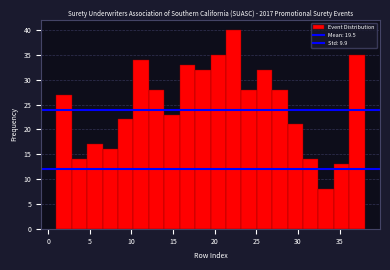

Around what value on the x-axis is the tallest bar? Give the approximate position of its centre, as read against the axis.

22.5